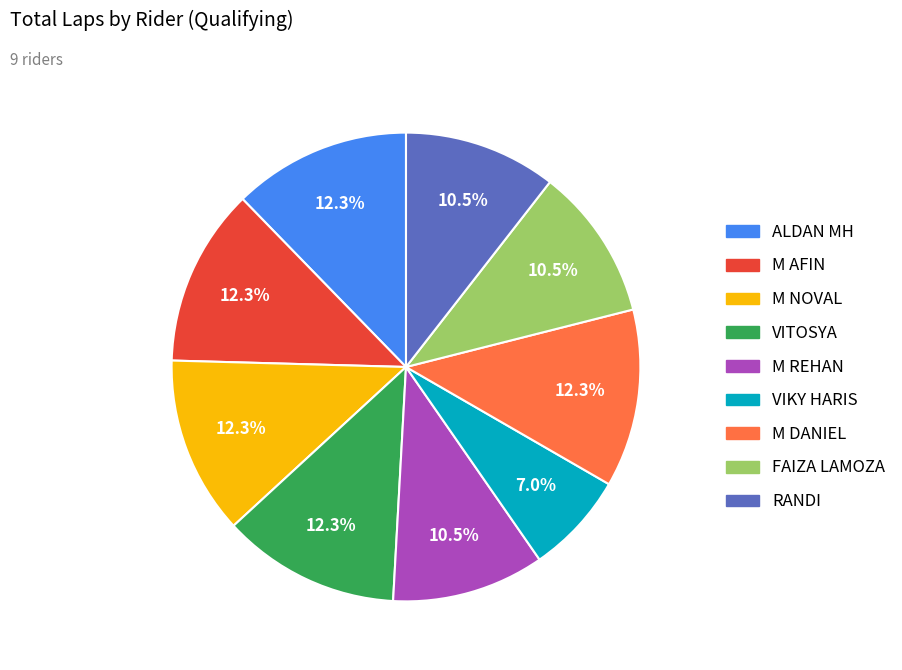

Is it true that FAIZA LAMOZA is 18% of the pie?

False